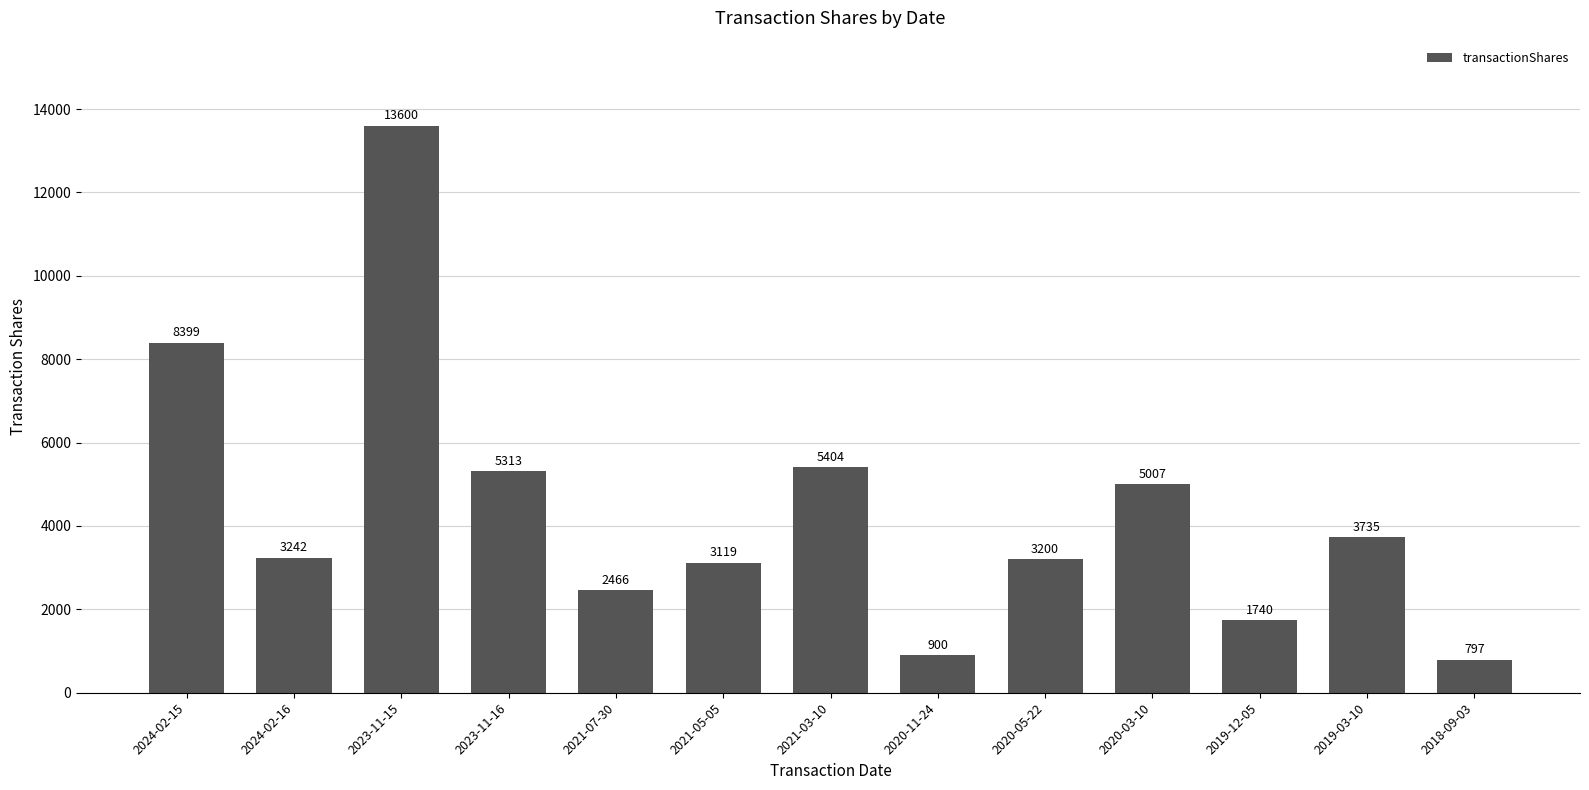

What is the difference between the values at 2023-11-16 and 2020-03-10?

306